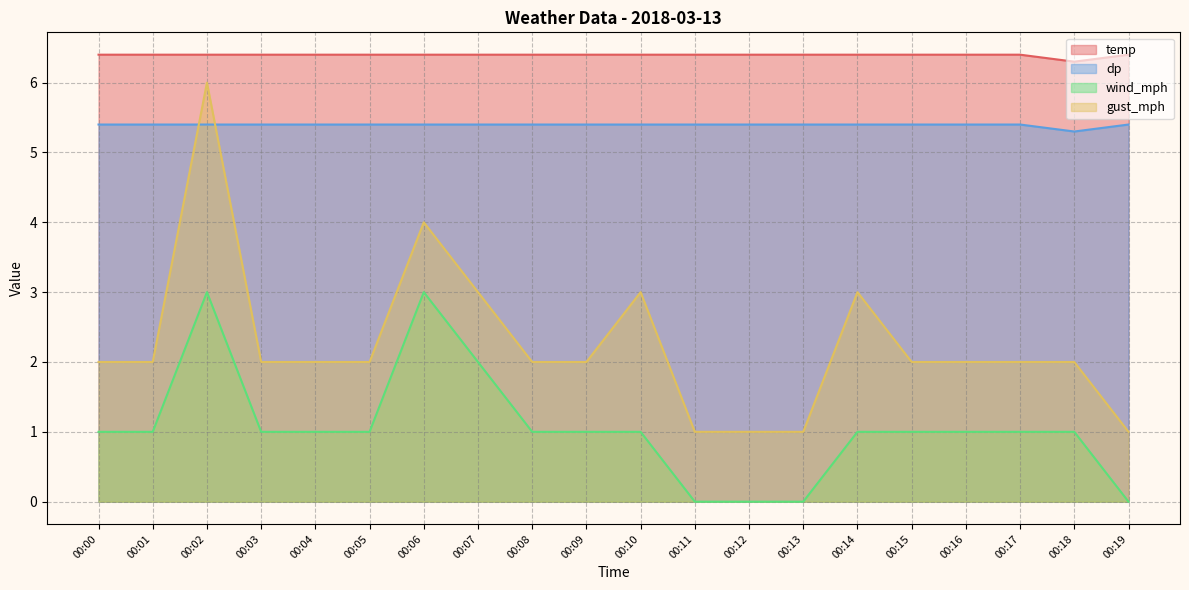

Count the wind_mph values in the range 1 to 2.

14